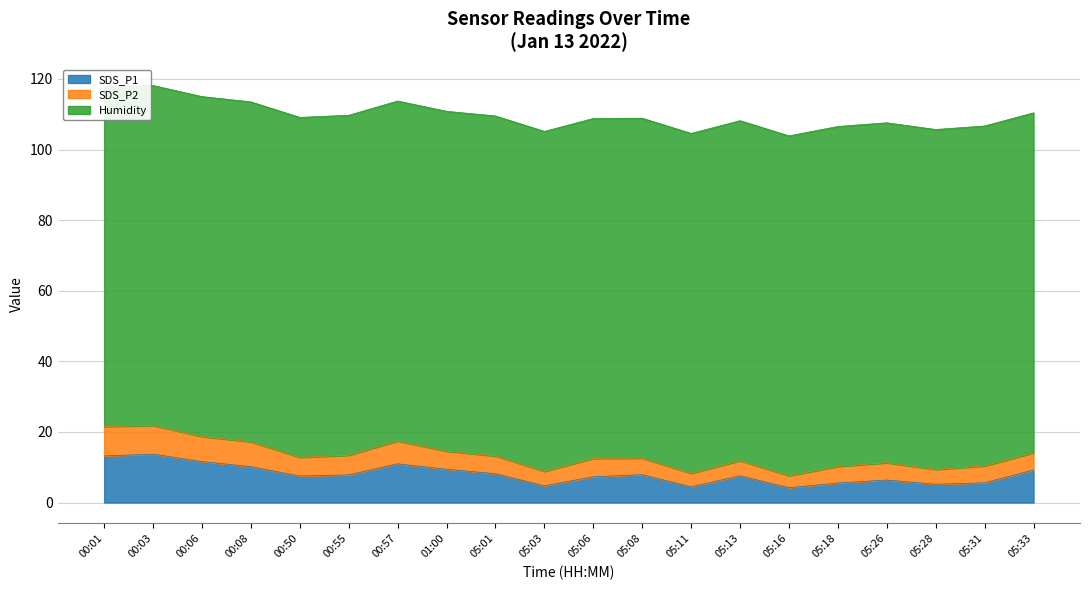

True or false: SDS_P2 and SDS_P1 intersect in this chart.

False